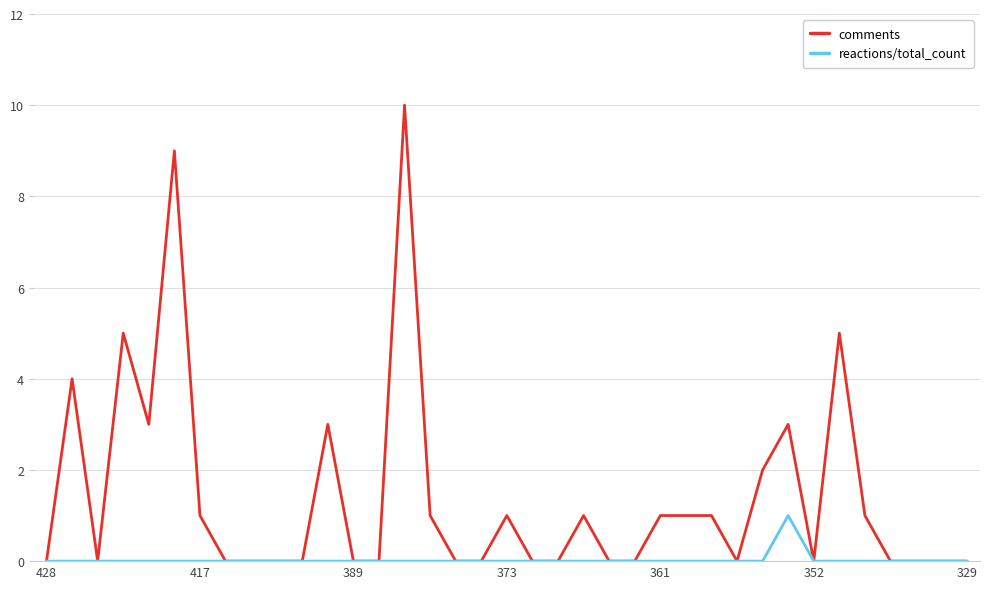

What is the greatest value displayed?

10